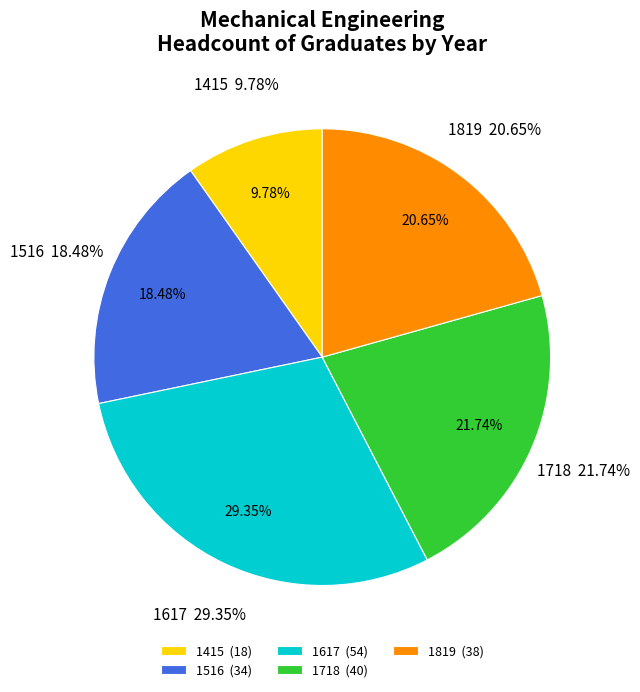

The 1516 slice represents 28% of the pie. True or false?

False